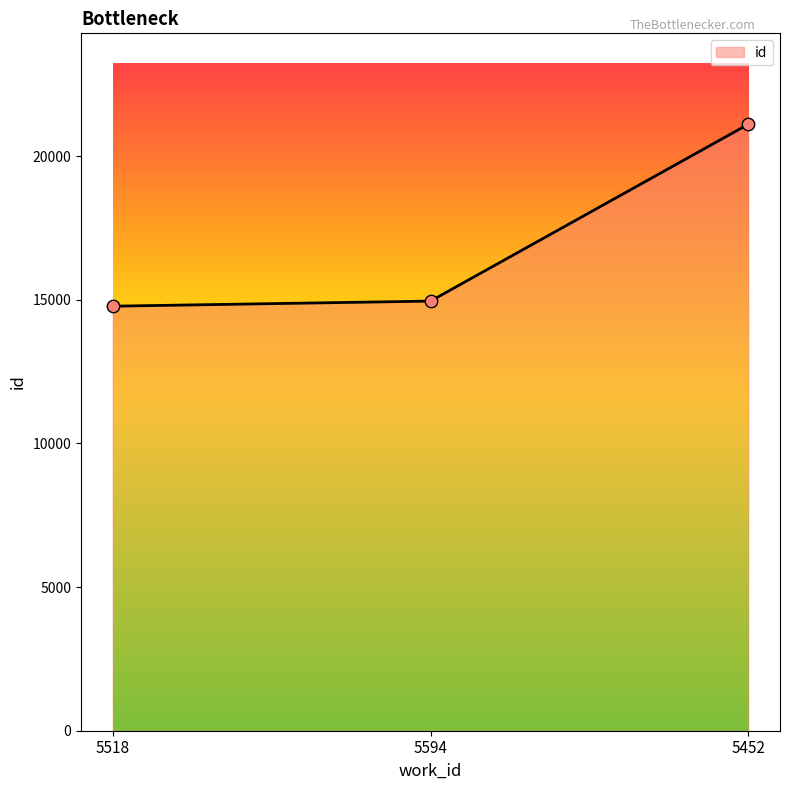

Which has a higher value, 5452 or 5594?

5452